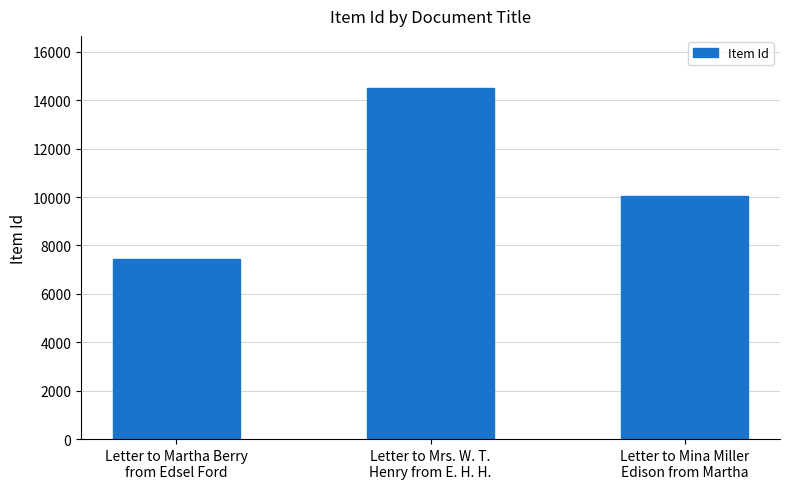

How many values are below 10042?

1